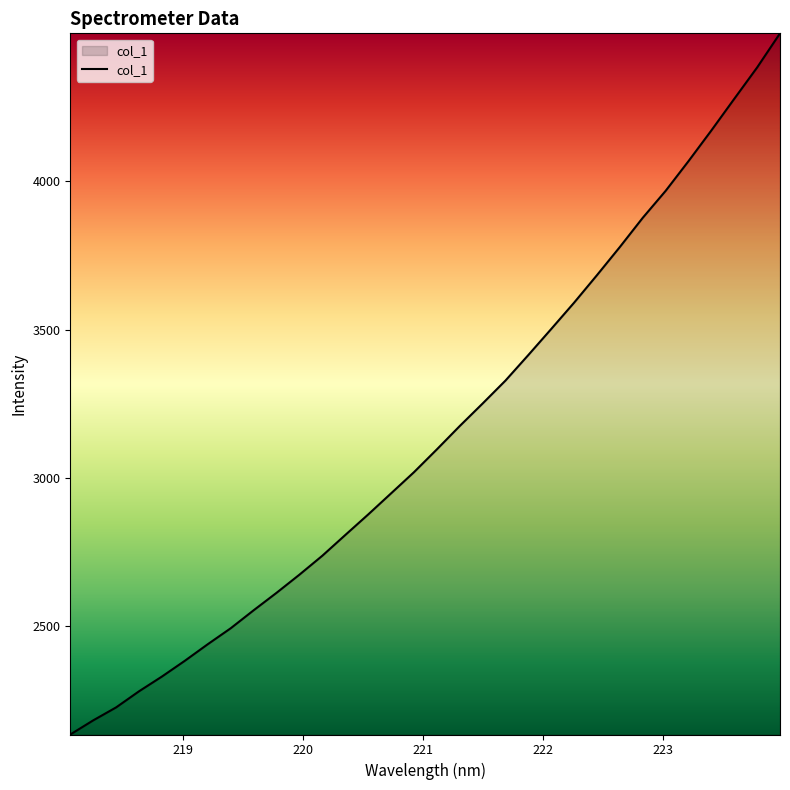

What is the difference between the maximum and minimum values?

2361.8